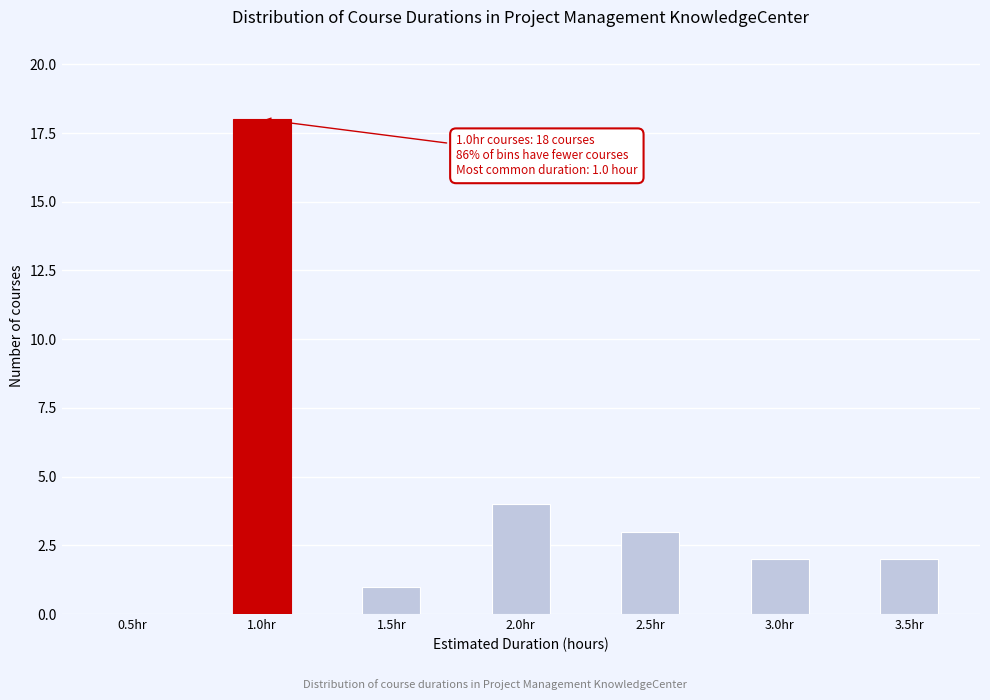

Reading left to right, transcribe all the data shown in this chart.

0.5hr=0	1.0hr=18	1.5hr=1	2.0hr=4	2.5hr=3	3.0hr=2	3.5hr=2